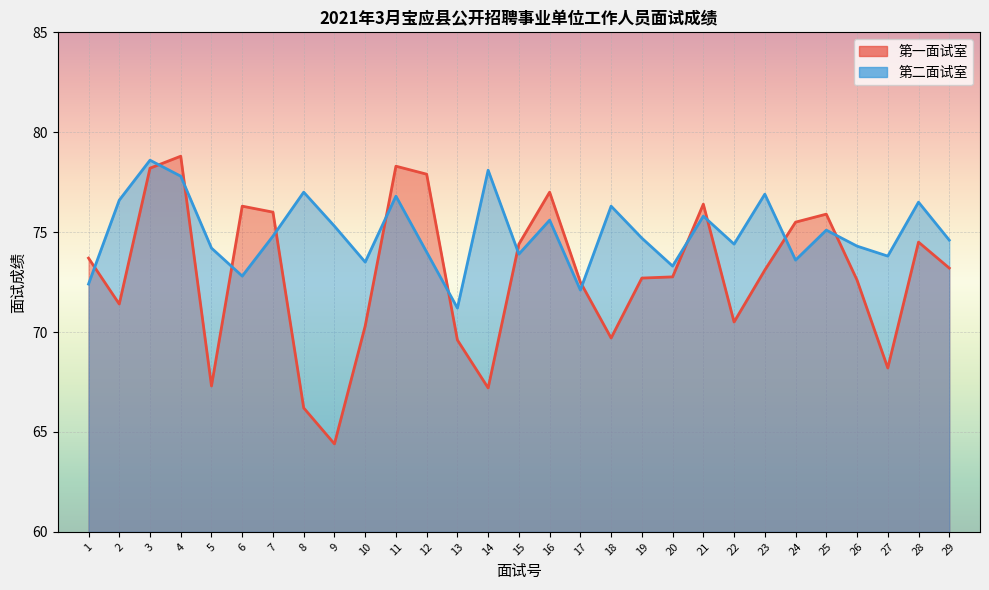

What is the difference between the second highest and second lowest values in the 第一面试室 series?

12.1